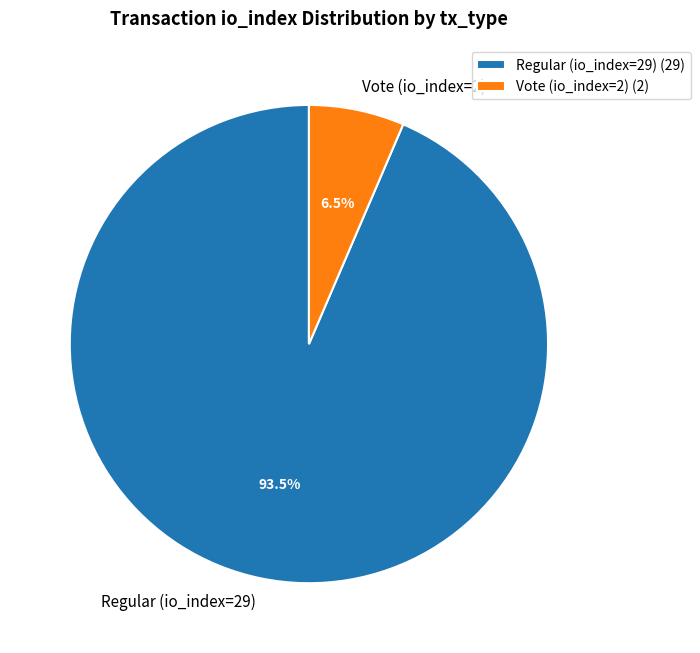

How many segments does this pie chart have?

2